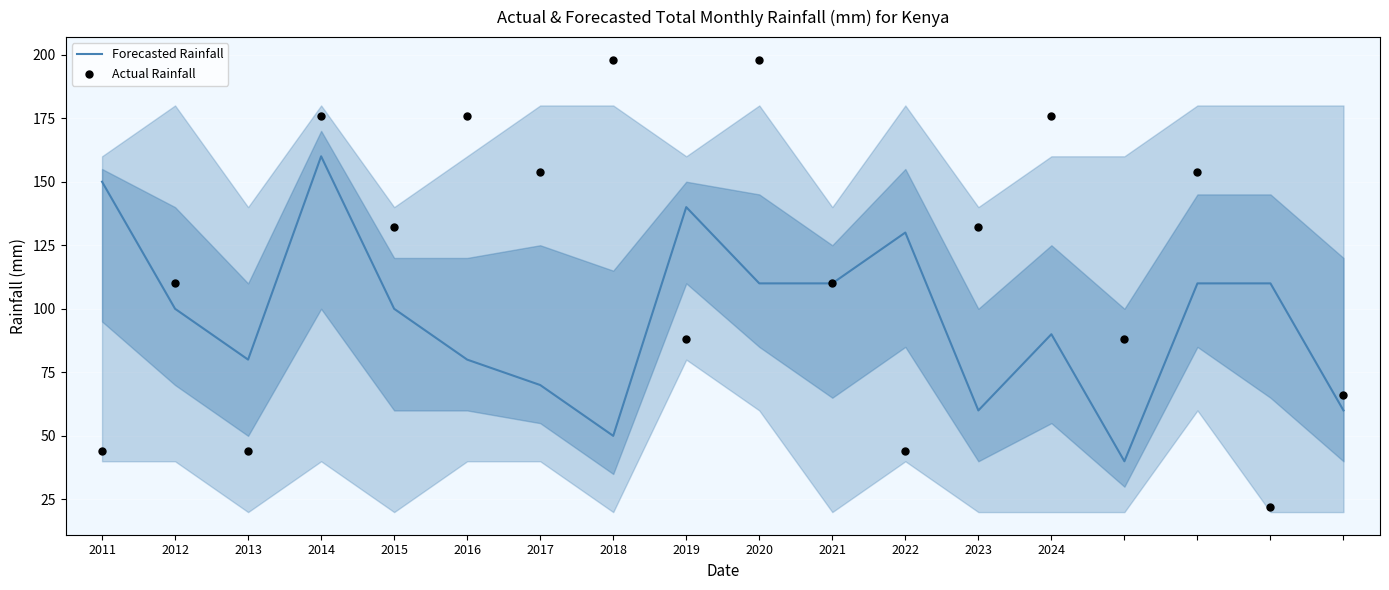

Is the value of Actual Rainfall at 2011 greater than the value of Forecasted Rainfall at 17?

No